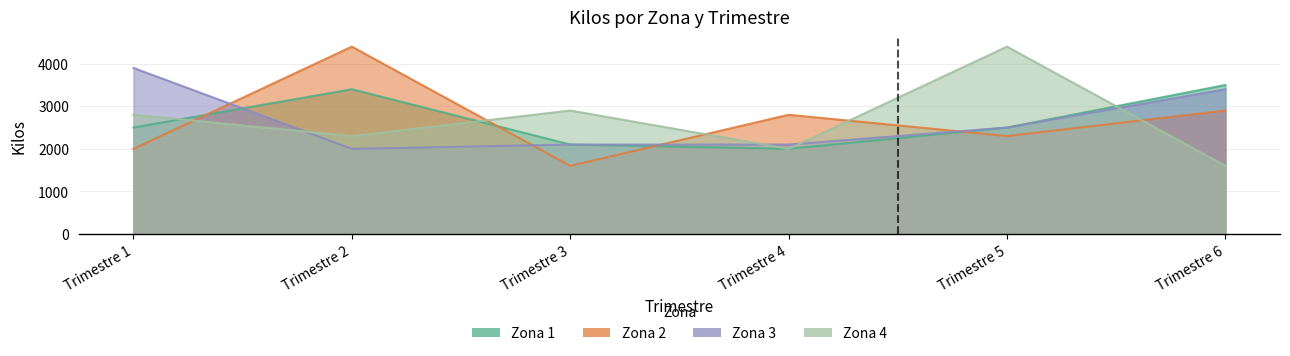

What is the difference between the highest and lowest values at Trimestre 5?

2100